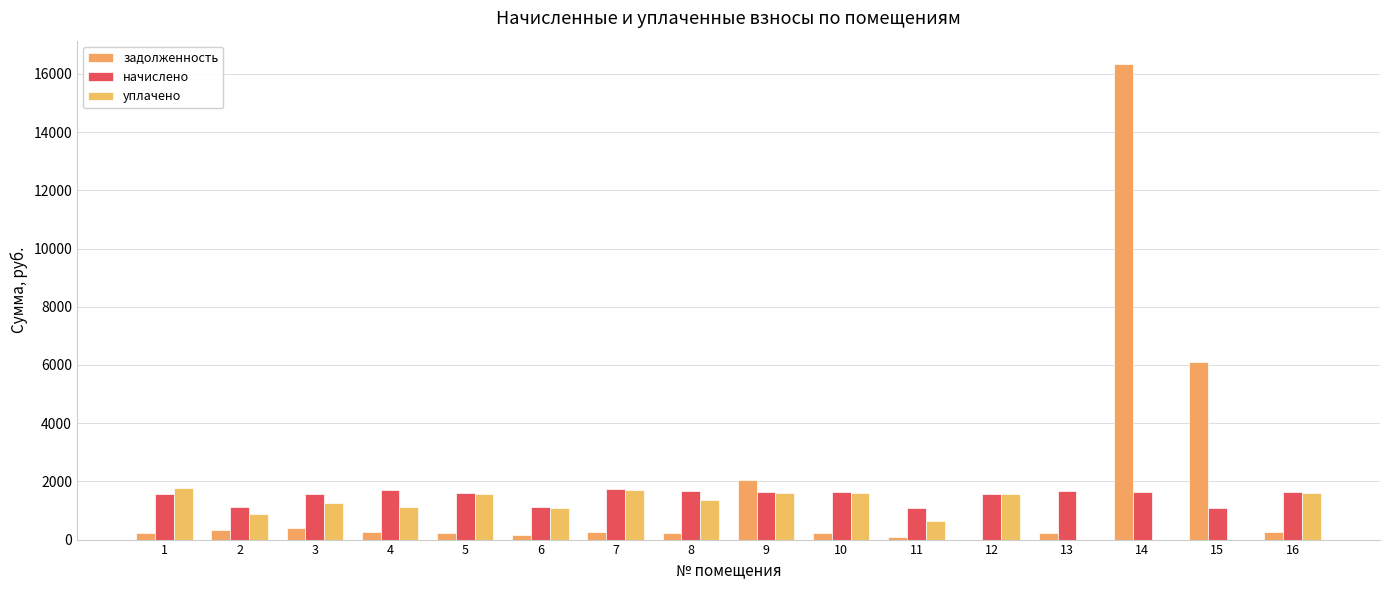

Reading left to right, what are all the values shown in this chart?

задолженность: 226.0	323.5	382.4	248.2	230.6	161.3	254.6	241.8	2031.5	236.6	86.7	0.0	241.8	16328.3	6100.0	250.1
начислено: 1560.0	1115.4	1579.5	1719.9	1587.3	1115.4	1755.0	1673.1	1626.3	1622.4	1092.0	1563.9	1673.1	1641.9	1095.9	1638.0
уплачено: 1787.0	882.0	1249.0	1110.0	1554.0	1090.7	1716.6	1358.6	1595.0	1588.0	635.0	1563.9	0.0	0.0	0.0	1615.4